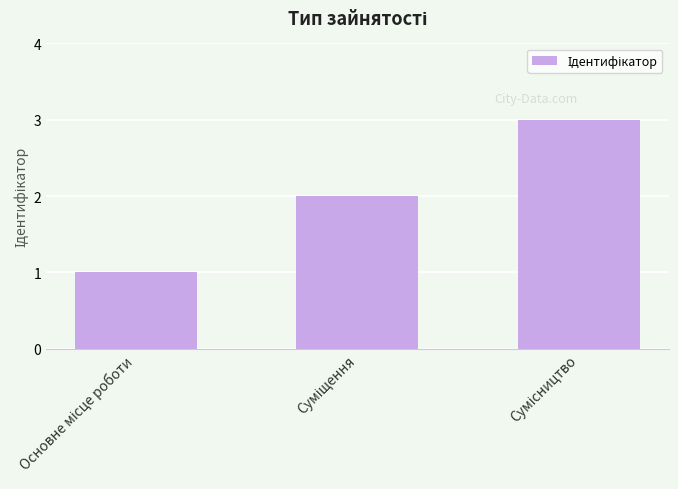

What is the maximum value shown in the chart?

3